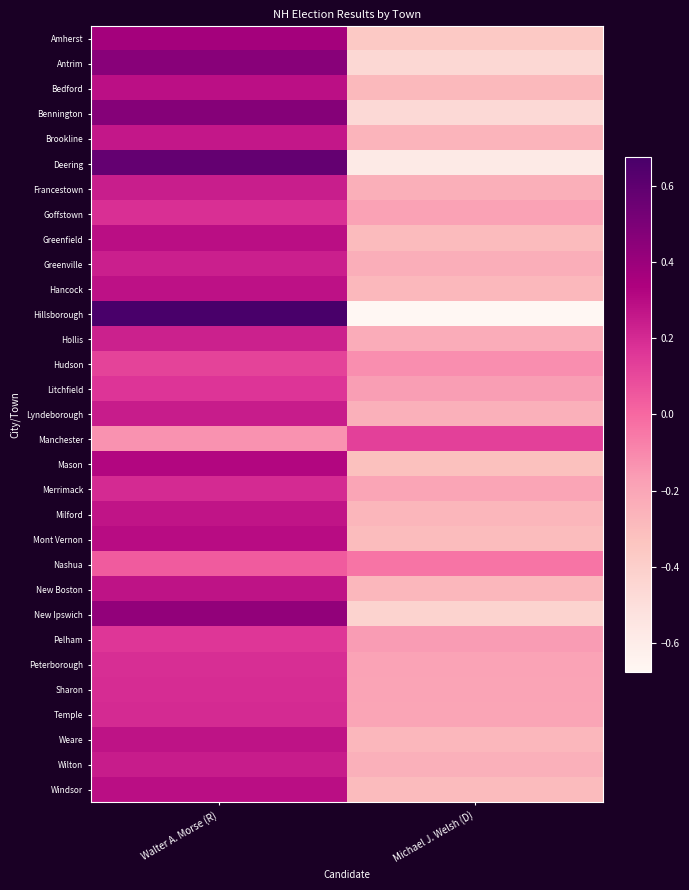

How many categories are shown in the chart?

2